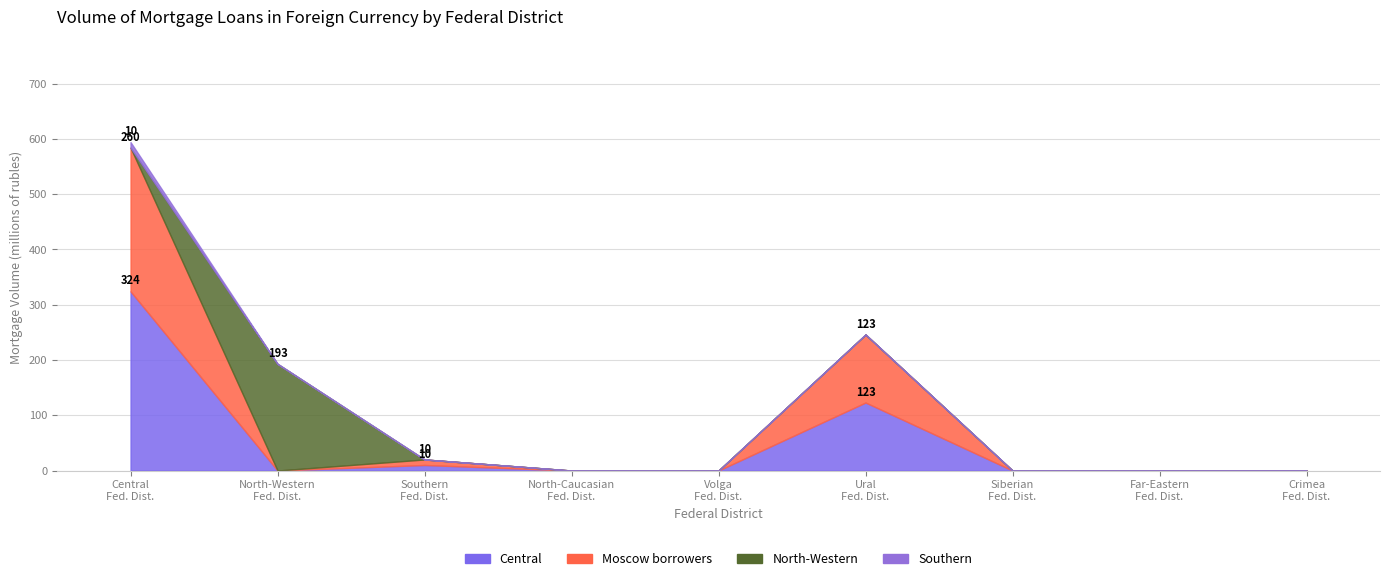

Where is the first local maximum for North-Western?

North-Western Federal District